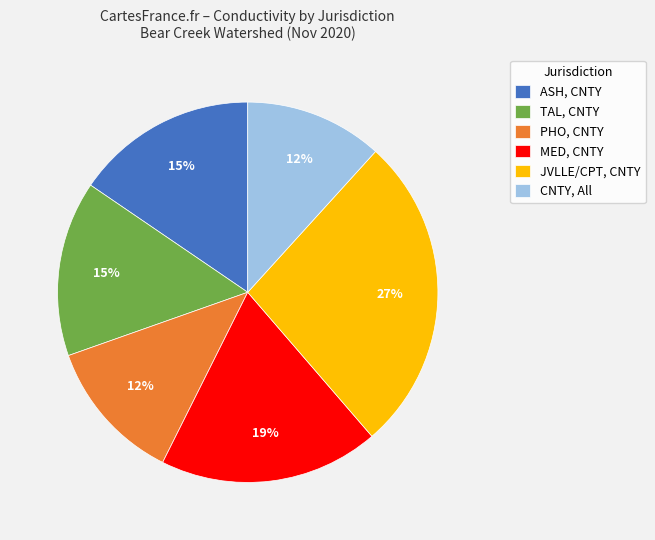

Does any single category account for the majority?

No